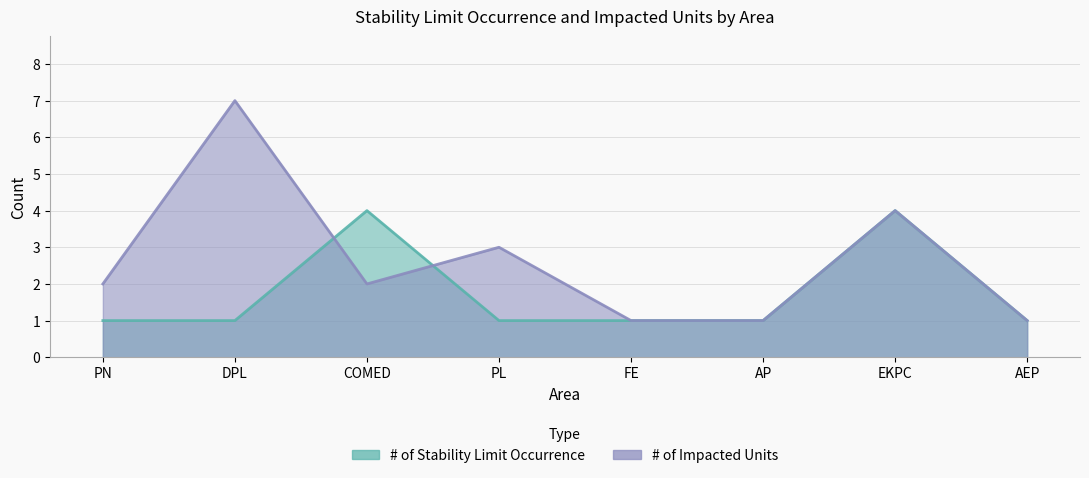

What is the label of the 8th point from the right?

PN